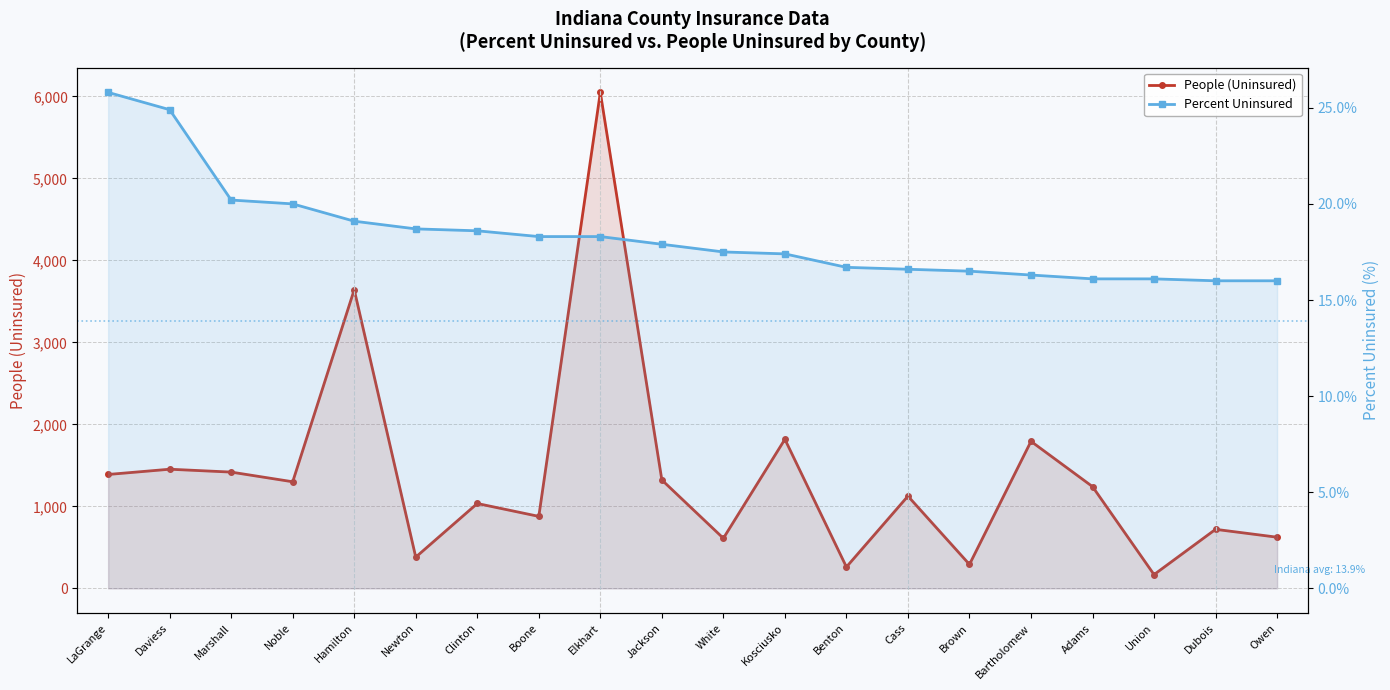

Where is Percent Uninsured nearest to the value 20?

Noble